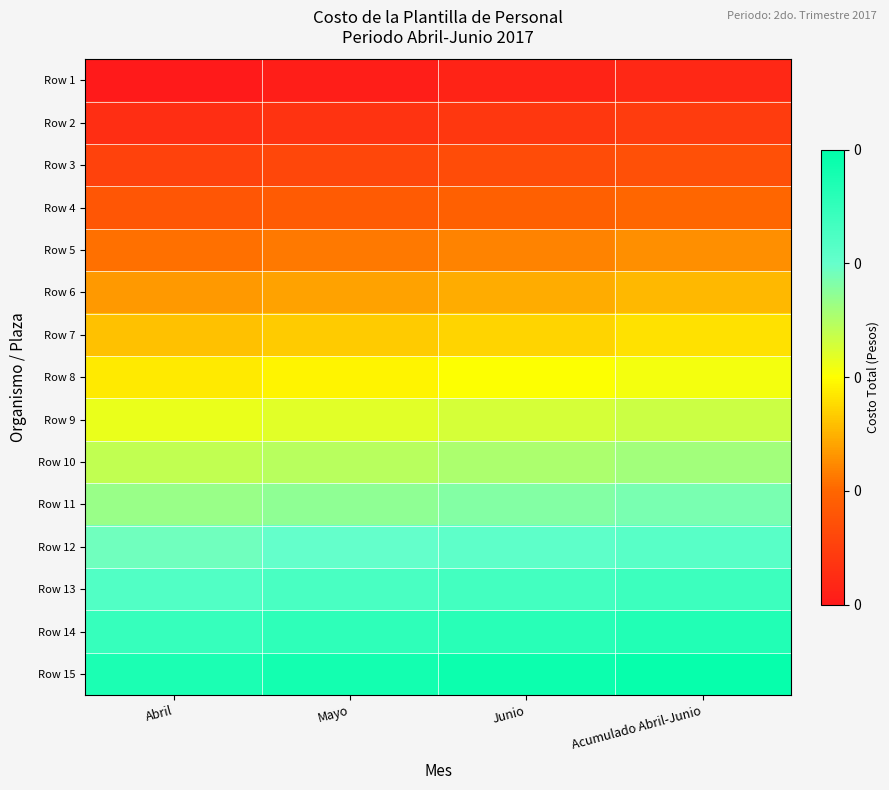

Reading right to left, list all the values displayed in this chart.

Row 1: Acumulado Abril-Junio=0.1	Junio=0.0	Mayo=0.0	Abril=0.0
Row 2: Acumulado Abril-Junio=0.1	Junio=0.1	Mayo=0.1	Abril=0.1
Row 3: Acumulado Abril-Junio=0.2	Junio=0.2	Mayo=0.1	Abril=0.1
Row 4: Acumulado Abril-Junio=0.2	Junio=0.2	Mayo=0.2	Abril=0.2
Row 5: Acumulado Abril-Junio=0.3	Junio=0.3	Mayo=0.3	Abril=0.3
Row 6: Acumulado Abril-Junio=0.4	Junio=0.4	Mayo=0.3	Abril=0.3
Row 7: Acumulado Abril-Junio=0.5	Junio=0.4	Mayo=0.4	Abril=0.4
Row 8: Acumulado Abril-Junio=0.5	Junio=0.5	Mayo=0.5	Abril=0.5
Row 9: Acumulado Abril-Junio=0.6	Junio=0.6	Mayo=0.6	Abril=0.5
Row 10: Acumulado Abril-Junio=0.7	Junio=0.6	Mayo=0.6	Abril=0.6
Row 11: Acumulado Abril-Junio=0.7	Junio=0.7	Mayo=0.7	Abril=0.7
Row 12: Acumulado Abril-Junio=0.8	Junio=0.8	Mayo=0.8	Abril=0.7
Row 13: Acumulado Abril-Junio=0.8	Junio=0.8	Mayo=0.8	Abril=0.8
Row 14: Acumulado Abril-Junio=0.9	Junio=0.9	Mayo=0.9	Abril=0.9
Row 15: Acumulado Abril-Junio=1.0	Junio=1.0	Mayo=0.9	Abril=0.9